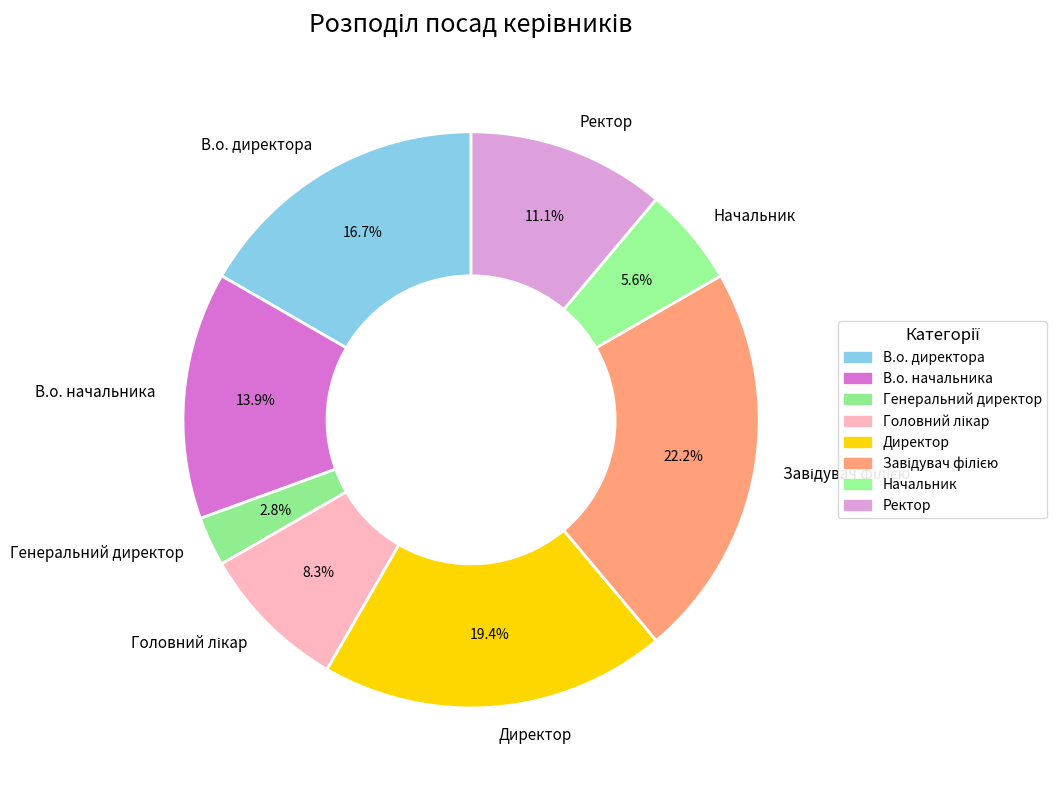

Is the sum of В.о. директора and В.о. начальника greater than half?

No